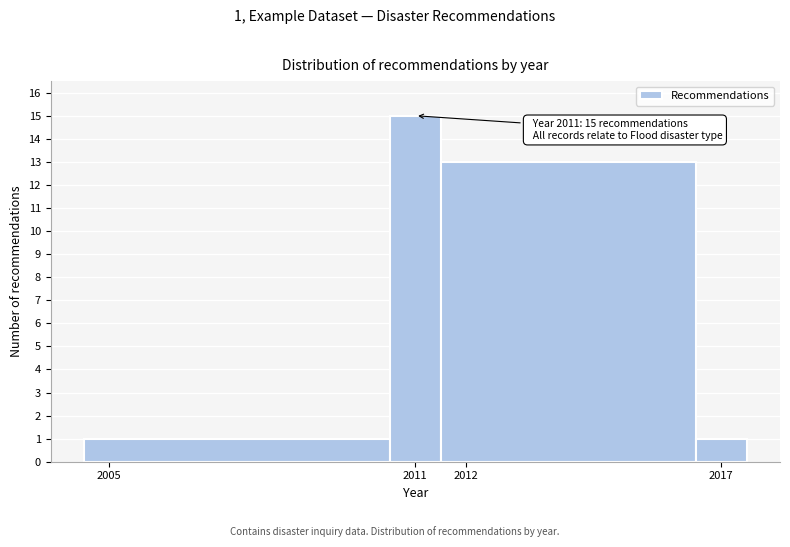

Which range on the x-axis has the tallest bar?

2010.5 to 2011.5